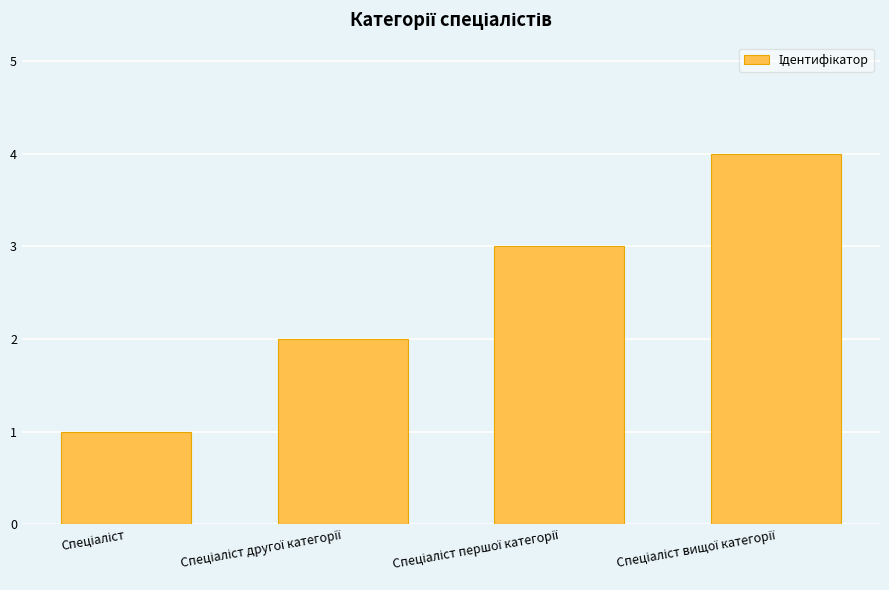

Does the chart contain any negative values?

No